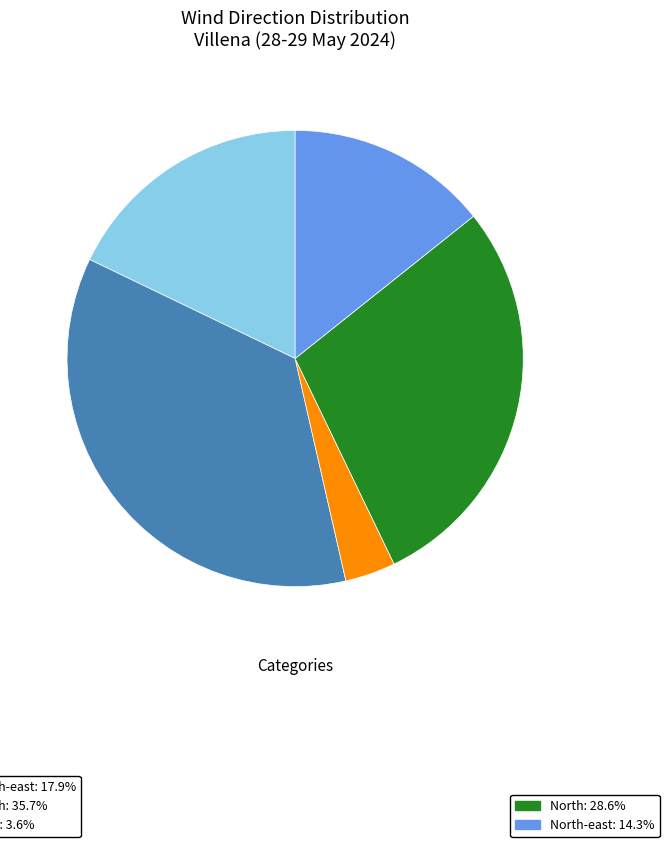

Count the number of slices in the pie.

5